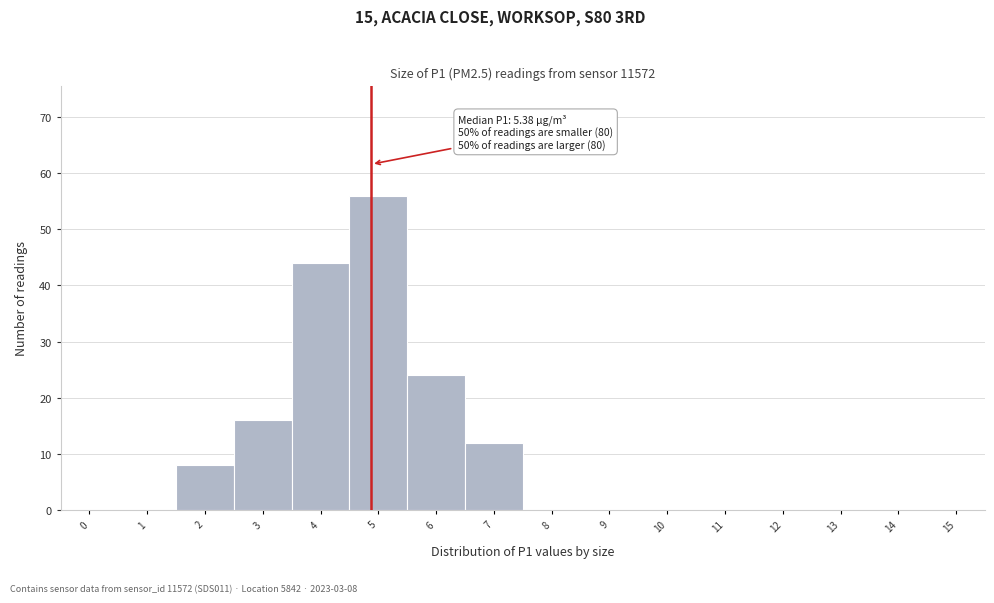

Reading left to right, extract all data points from this chart.

0=0	1=0	2=8	3=16	4=44	5=56	6=24	7=12	8=0	9=0	10=0	11=0	12=0	13=0	14=0	15=0